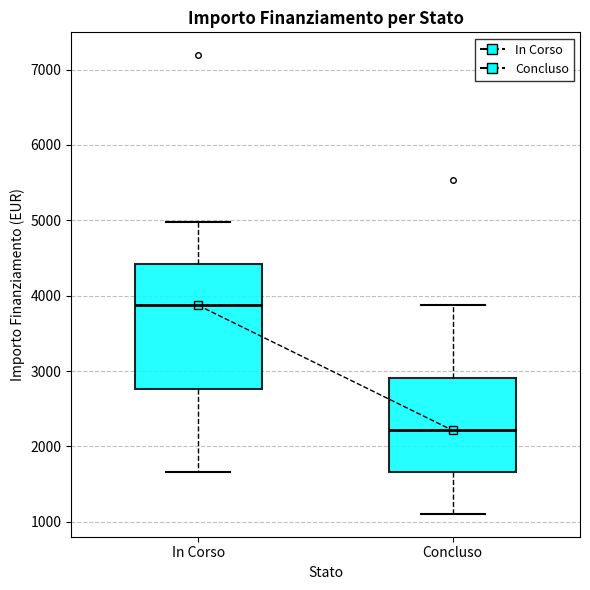

Where does the lower whisker of the box for Concluso end on the y-axis? The values are not printed on the chart, so give them approximately, as read against the axis.

1100